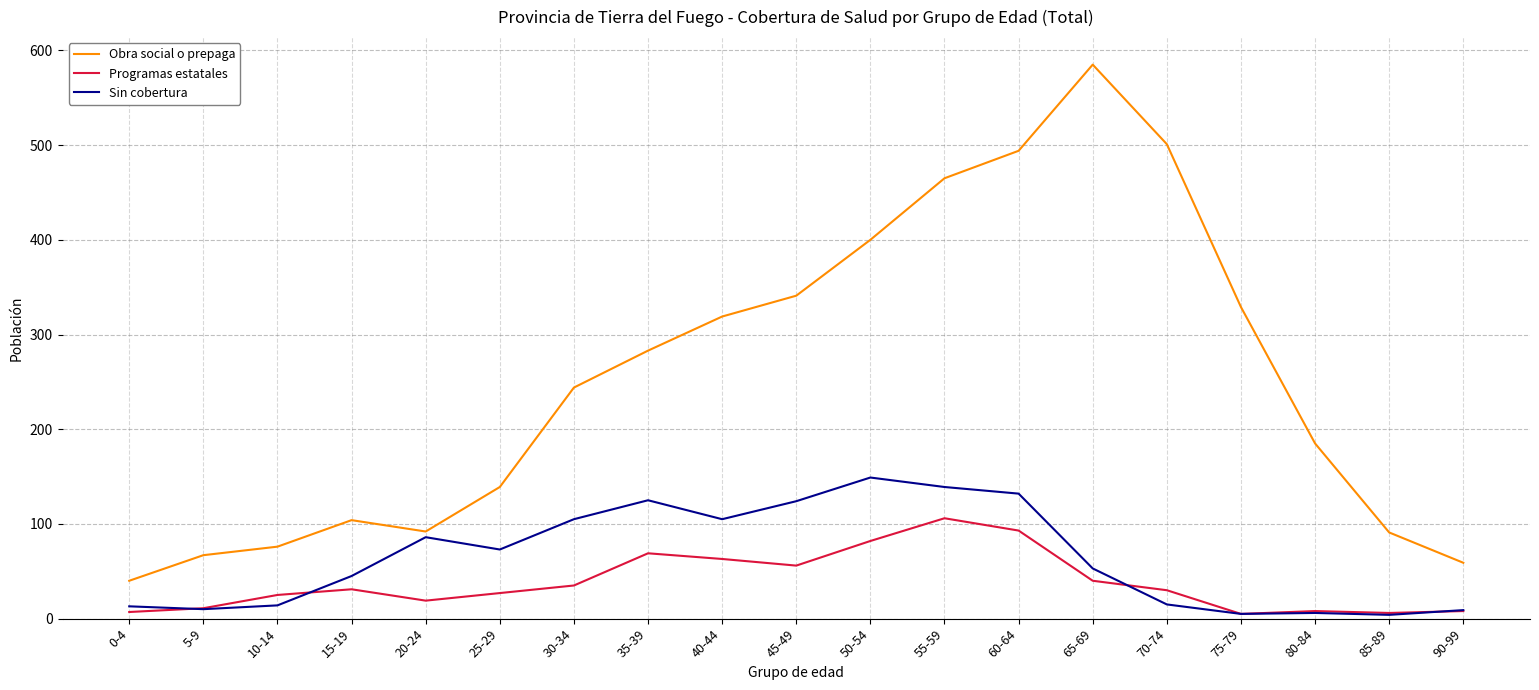

True or false: Programas estatales and Obra social o prepaga cross at least once.

False